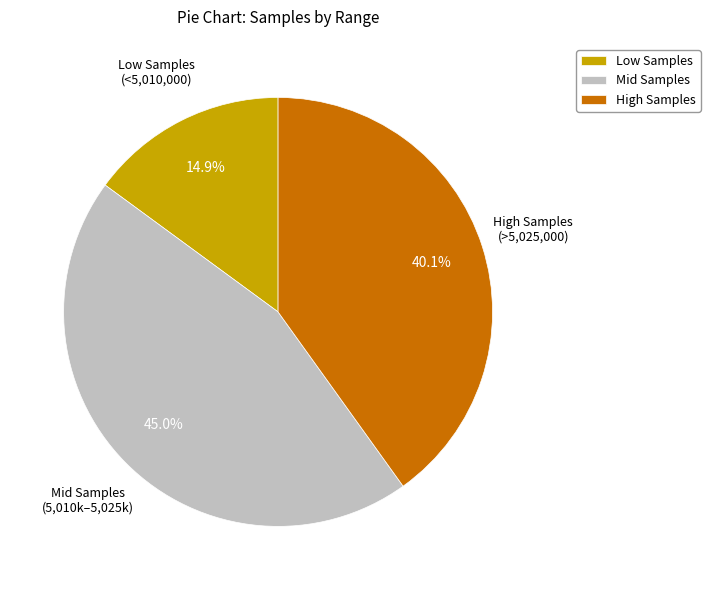

What is the ratio of the value at Low Samples to the value at High Samples?

0.4